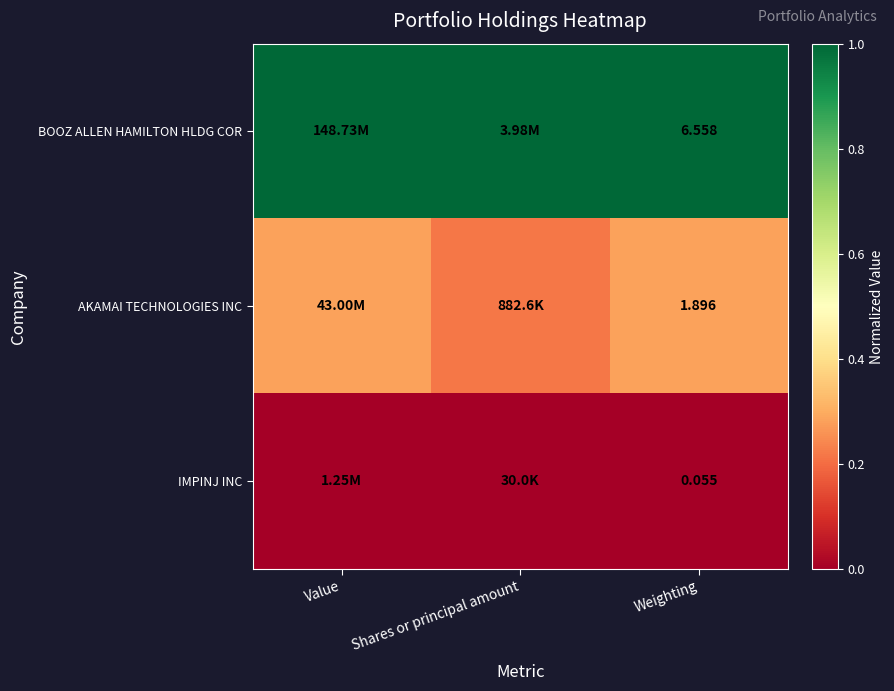

Rank the series at Weighting from lowest to highest value.

IMPINJ INC, AKAMAI TECHNOLOGIES INC, BOOZ ALLEN HAMILTON HLDG COR